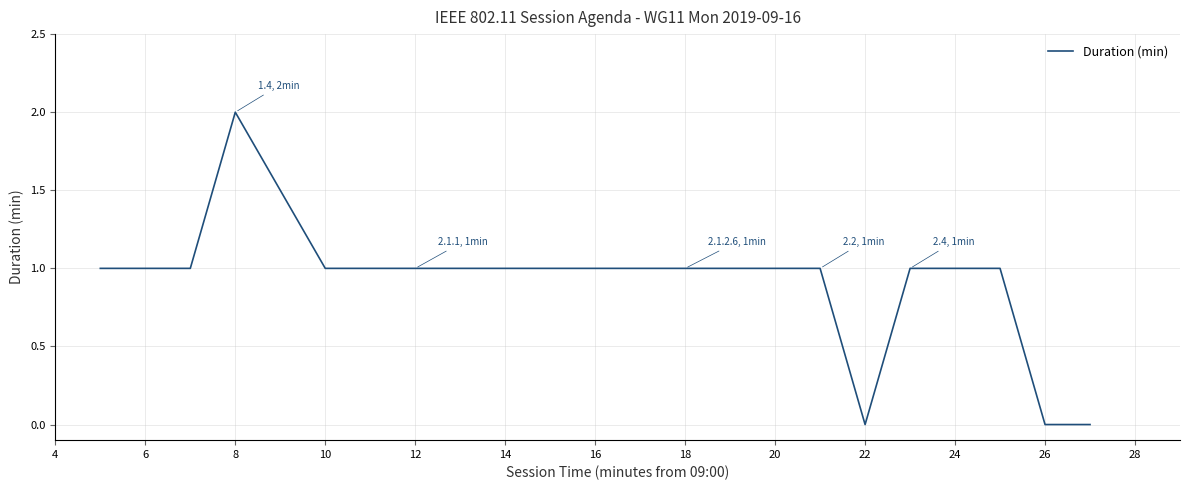

Count the number of values greater than 1.

1